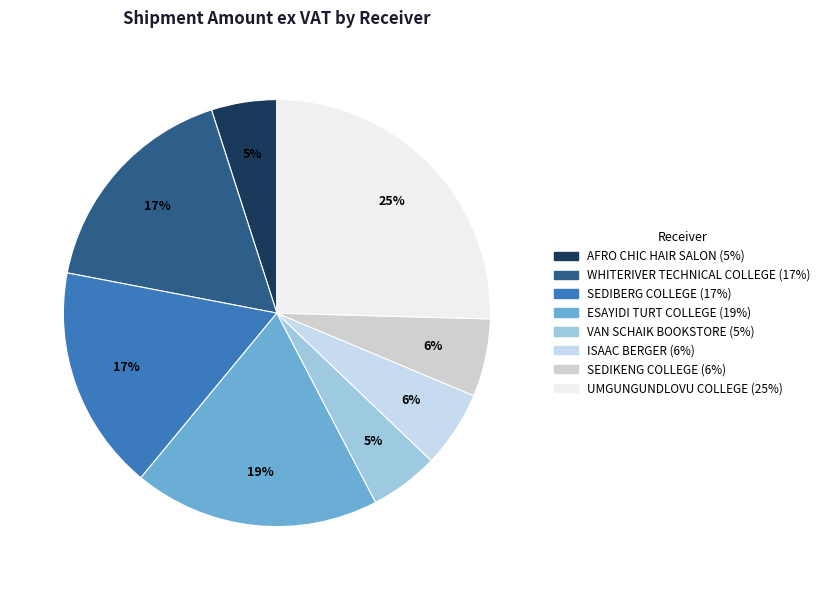

To the nearest percent, what is the average slice percentage?

12%